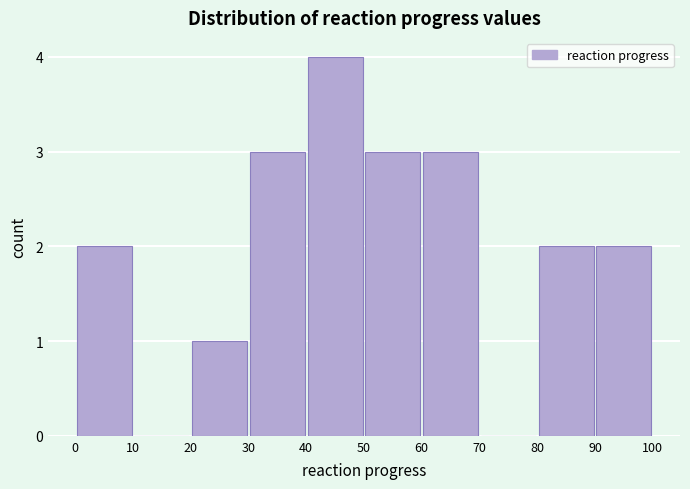

Which range on the x-axis has the tallest bar?

40 to 50